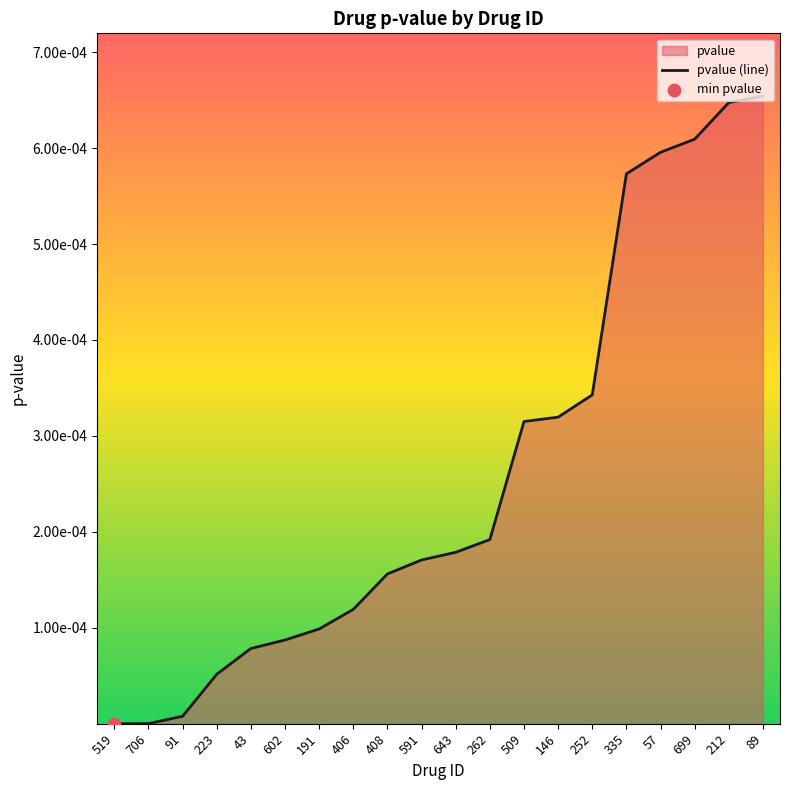

Which has a higher value, 57 or 519?

57